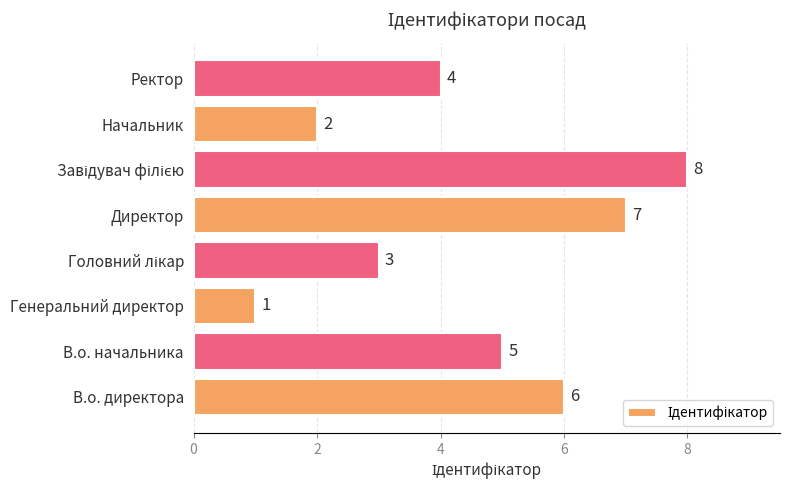

What is the approximate value at В.о. директора?

6